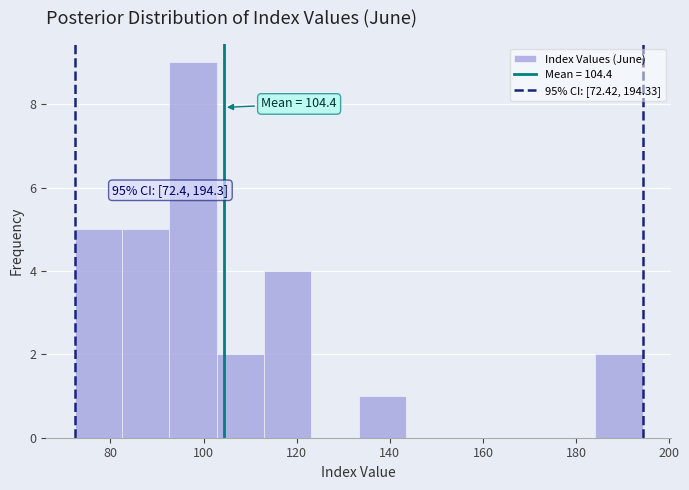

Which range on the x-axis has the tallest bar?

92 to 102